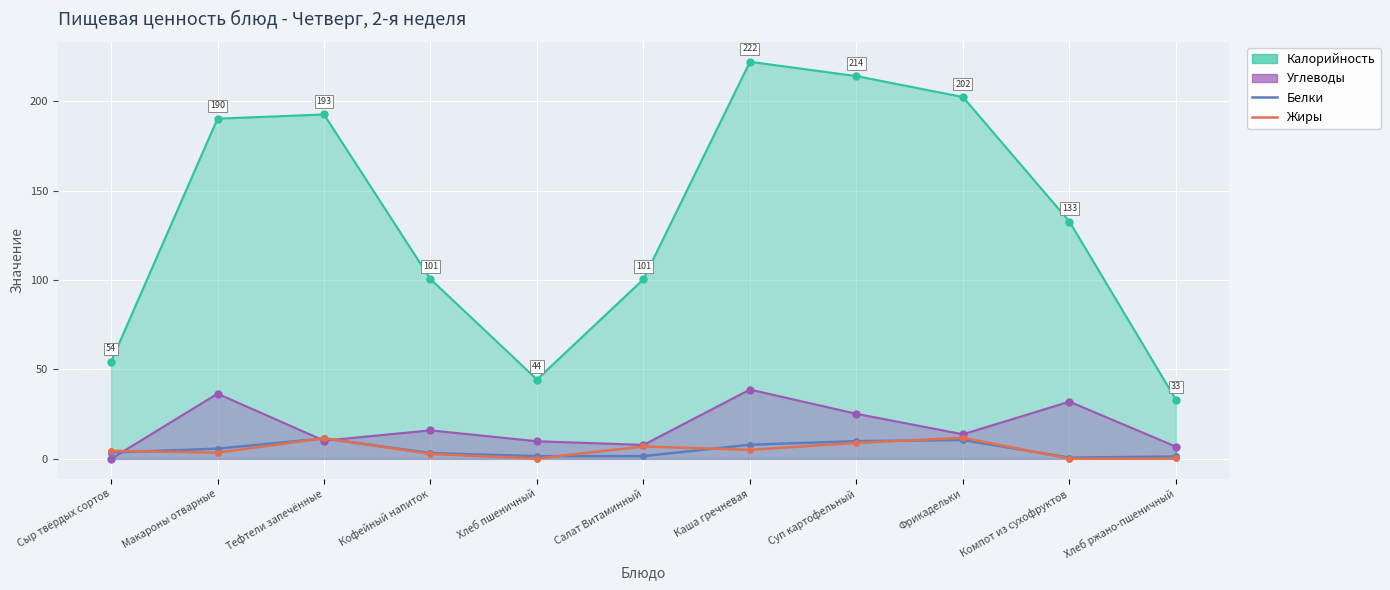

True or false: Жиры has more than 1 points higher than both neighbors.

True